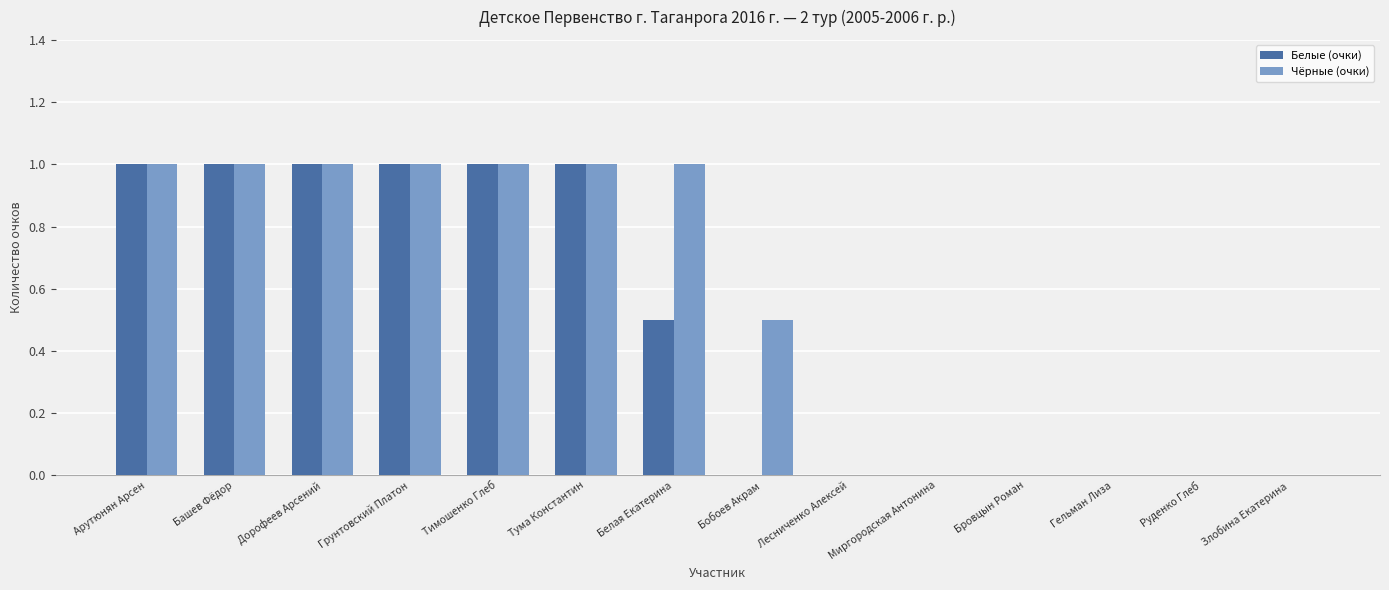

What is the sum of all Чёрные (очки) values?

7.5